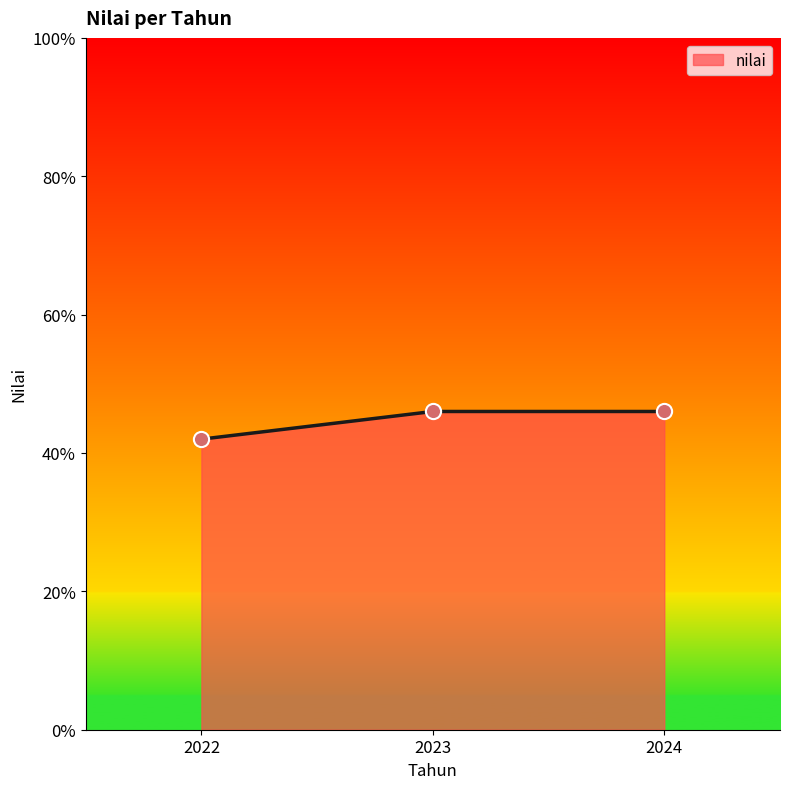

Approximately how many times larger is the value at 2023 compared to 2024?

1.0